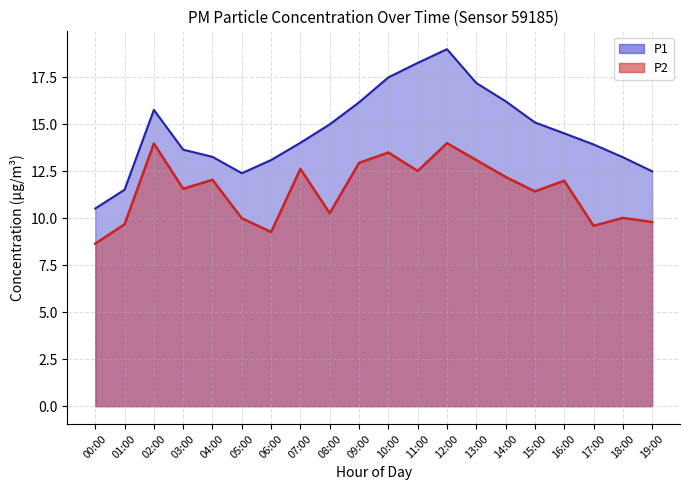

At which category does the data reach its first local peak?

02:00